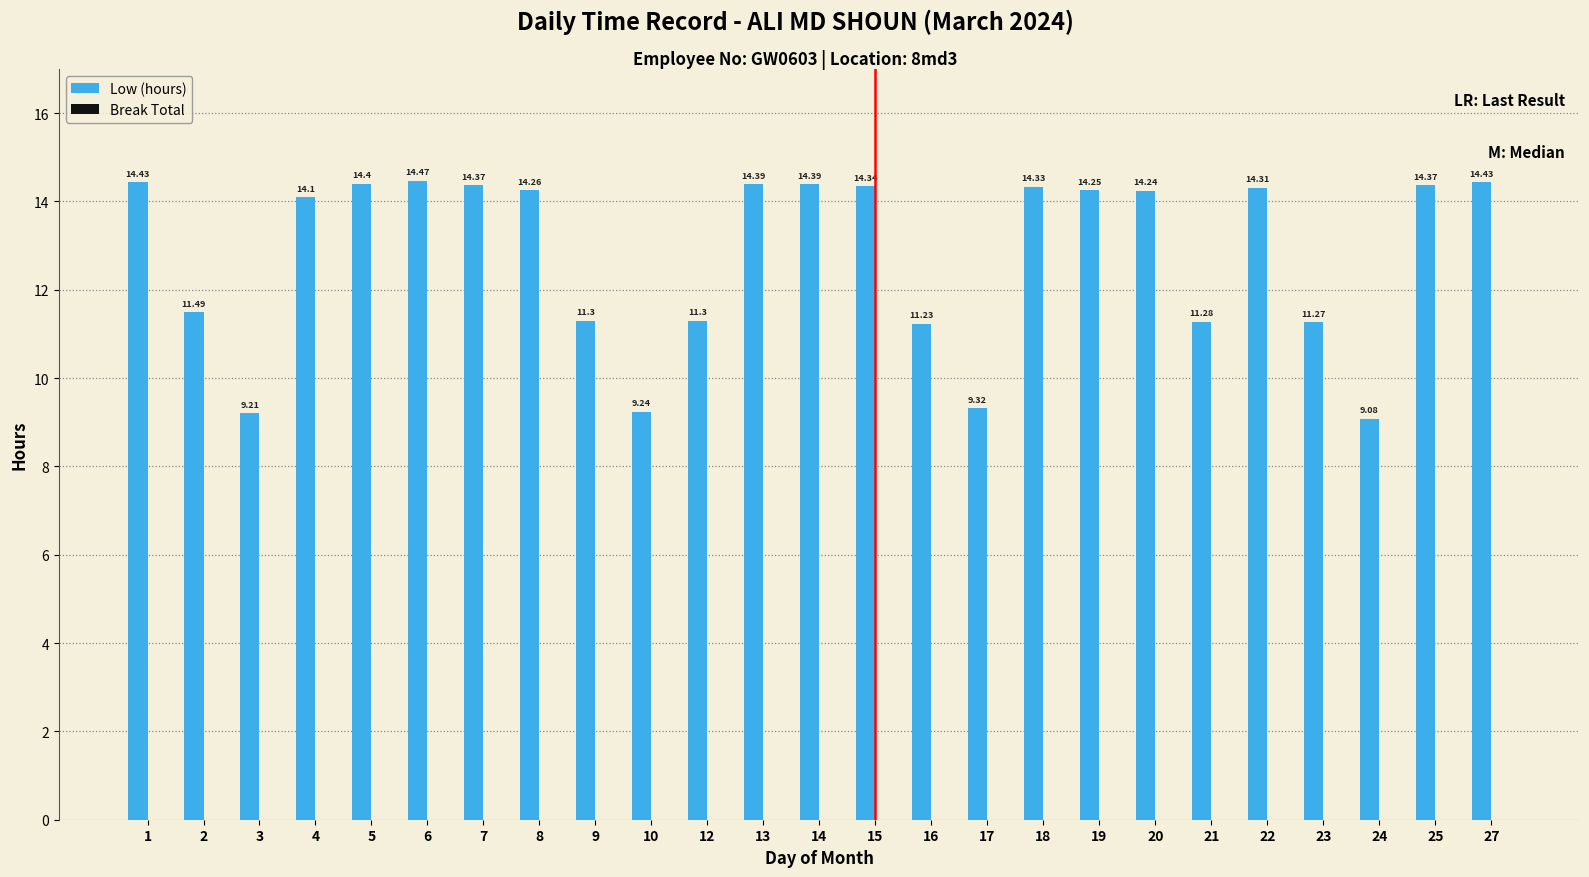

What is the sum of all values?

319.8